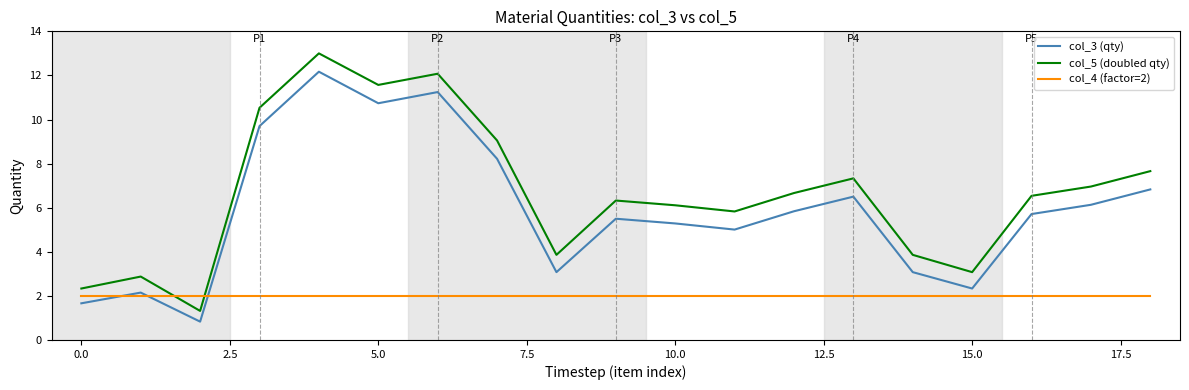

How many interior local peaks does the col_5 (doubled qty) series have?

5